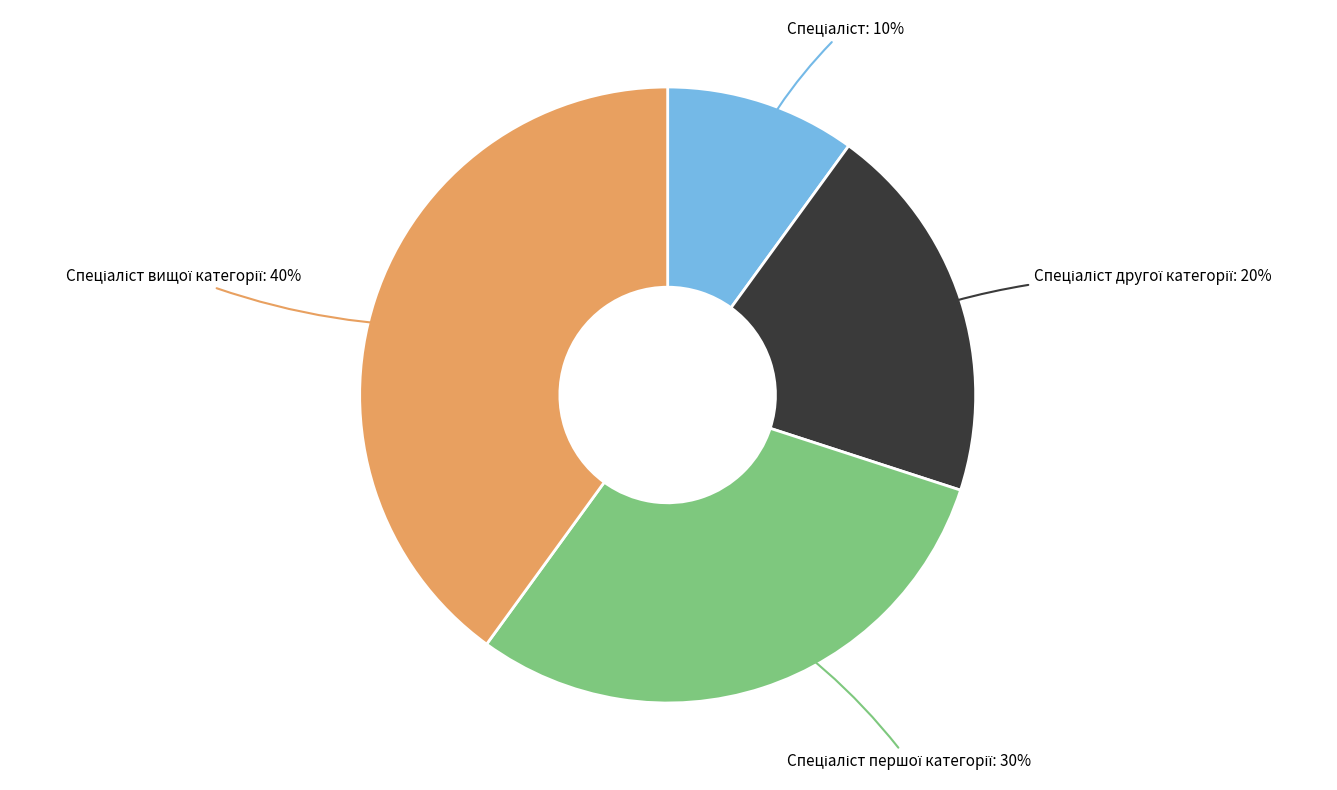

Is there a majority slice in this chart?

No